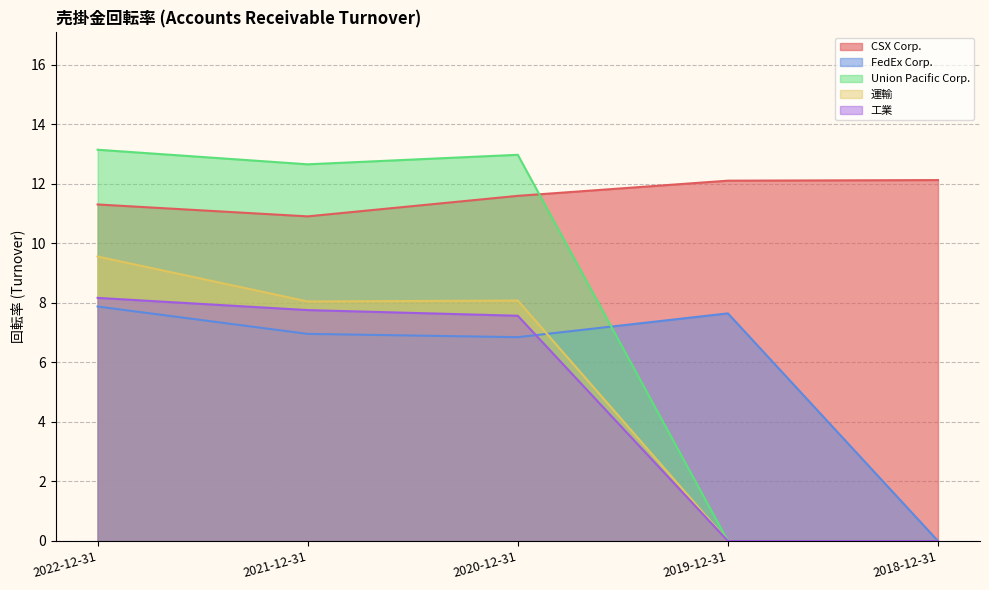

The value of CSX Corp. at 2019-12-31 is 12.1. True or false?

True